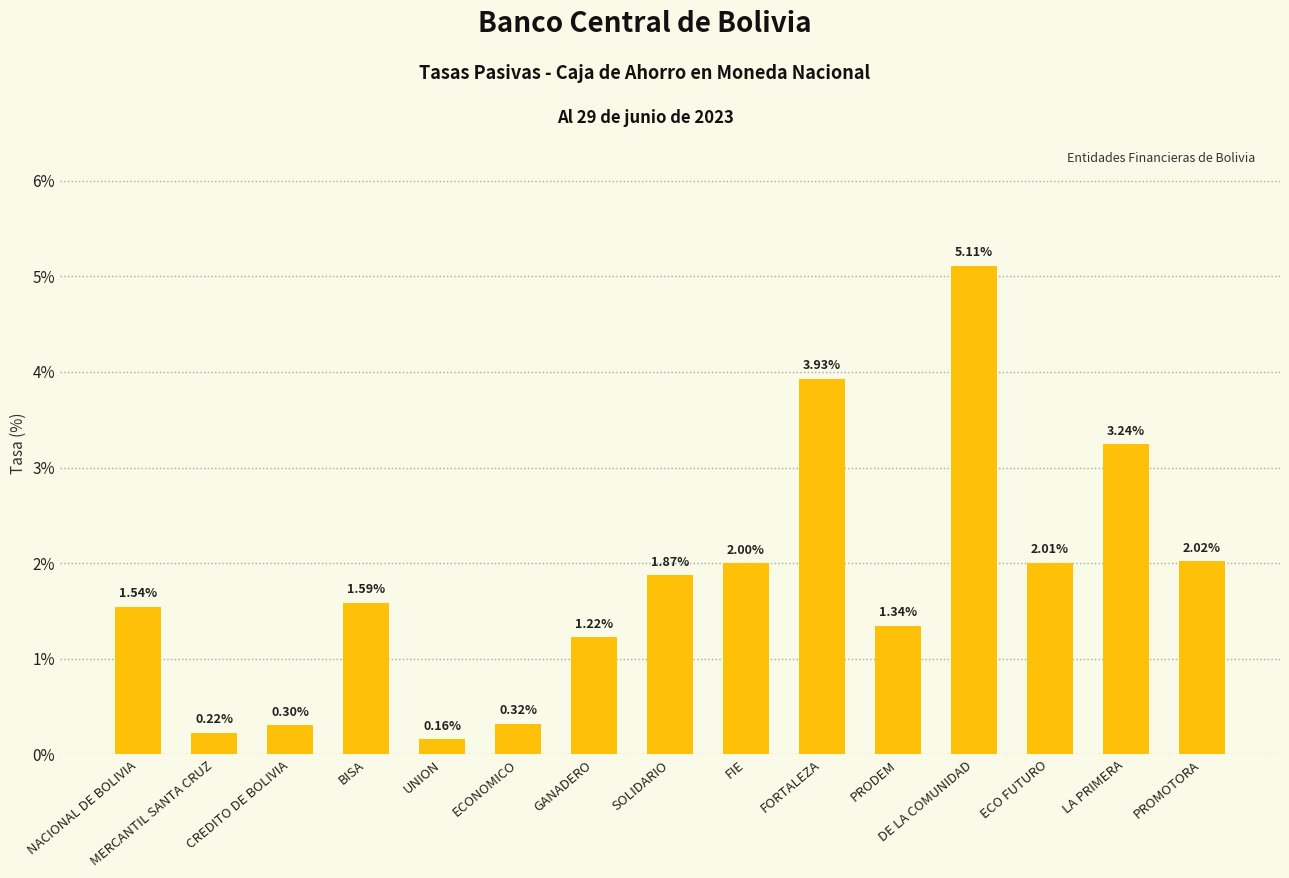

What is the difference between the values at FIE and ECONOMICO?

1.7